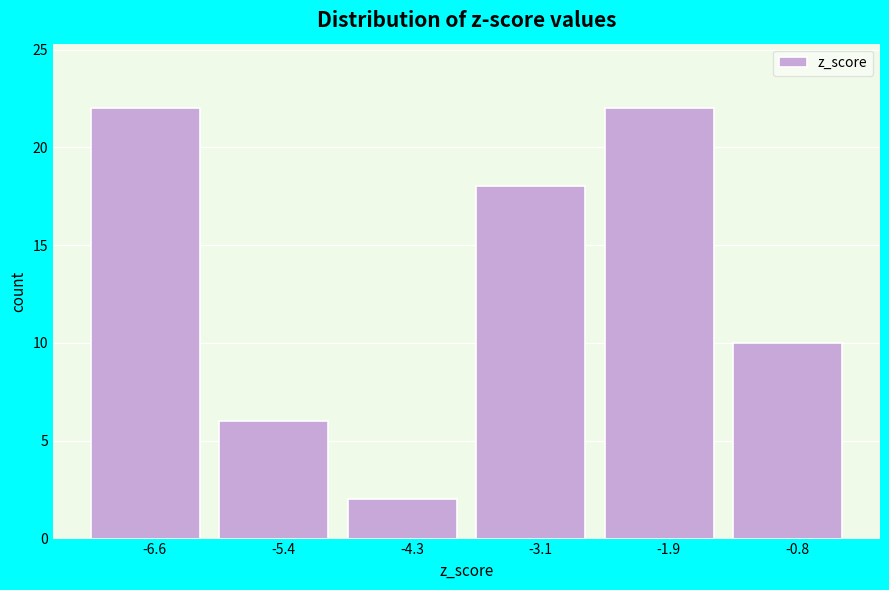

Reading left to right, transcribe this chart: for each bar, give the range it covers on the x-axis and its height. Neither the bar edges nor the heights are printed on the chart, so give them approximately, as read against the axes.

-7.2 to -6.0: 22
-6.0 to -4.8: 6
-4.8 to -3.6: 2
-3.6 to -2.6: 18
-2.6 to -1.4: 22
-1.4 to -0.2: 10